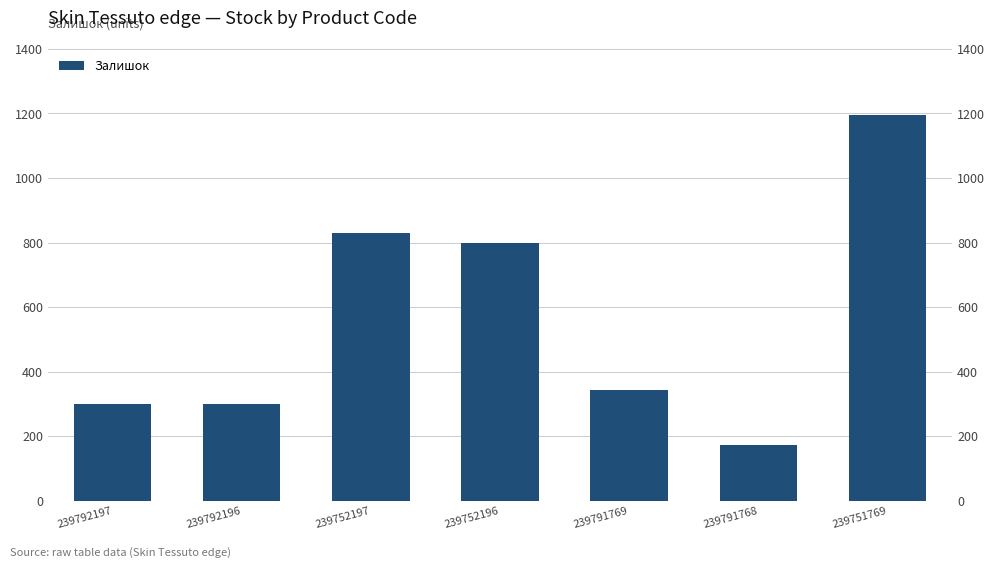

Count the number of data series in this chart.

1